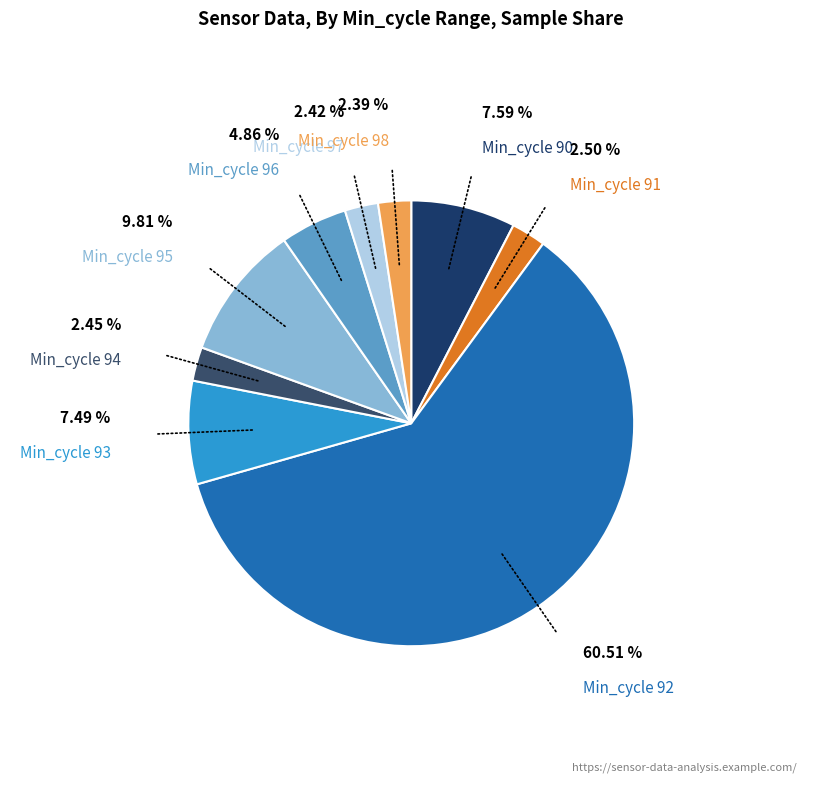

How many segments does this pie chart have?

9